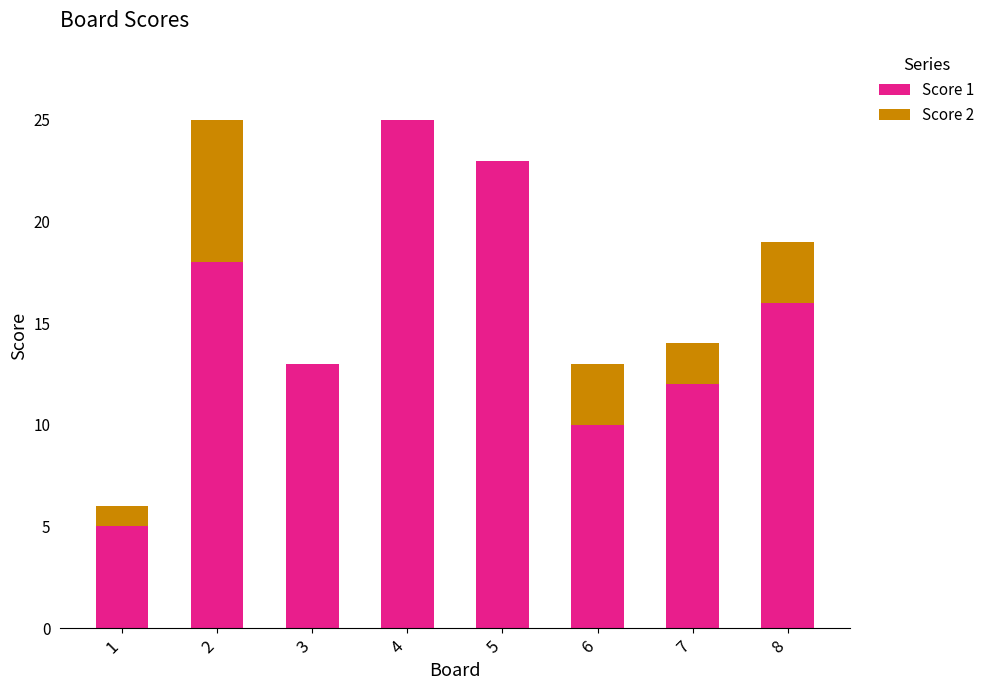

Is it true that Score 1 equals 12 at 2?

False